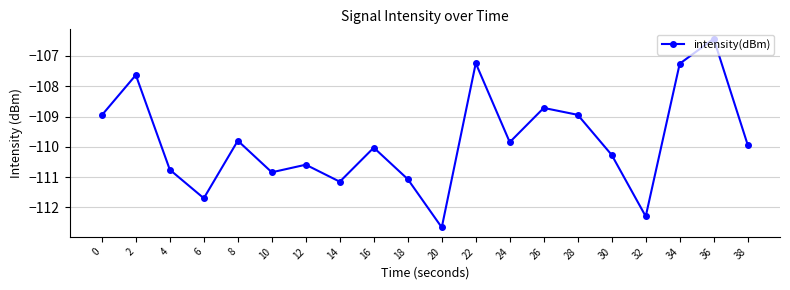

Read the value at 16.

-110.0